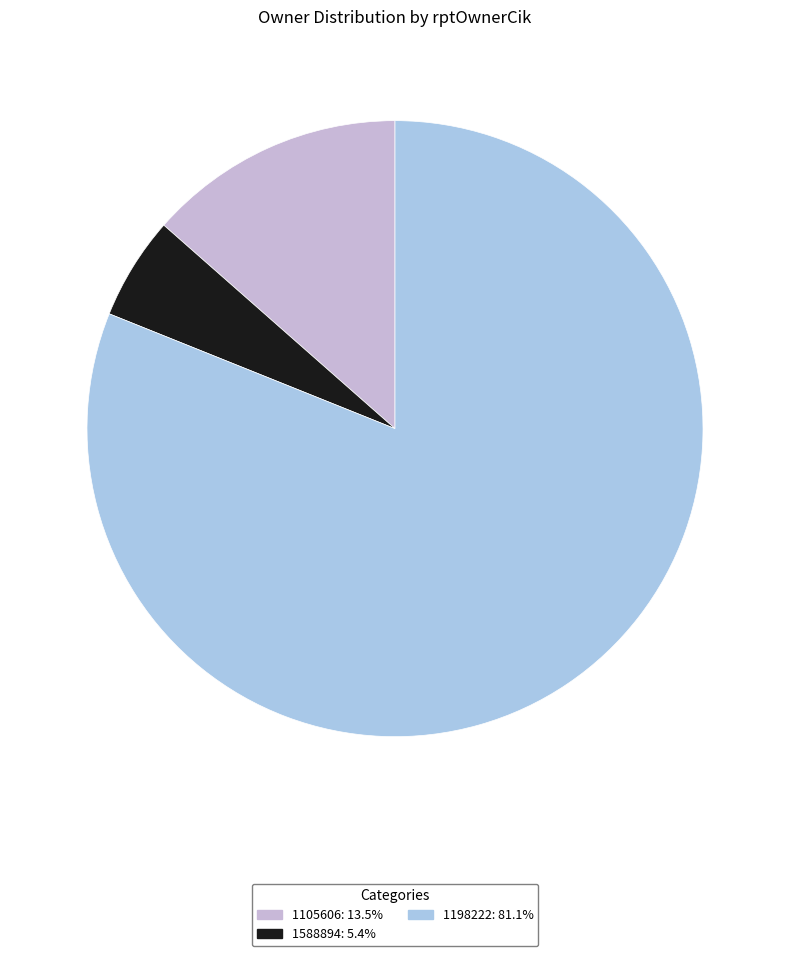

What is the smallest slice in the pie chart?

1588894